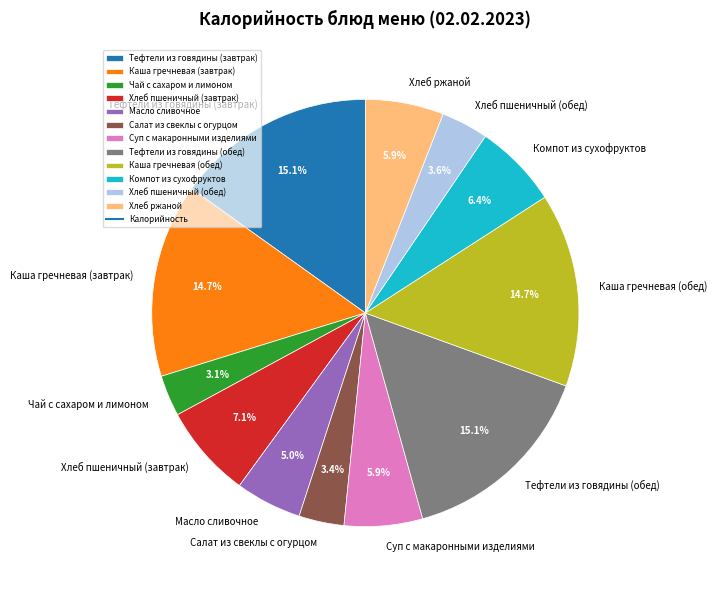

The Масло сливочное slice represents 1% of the pie. True or false?

False